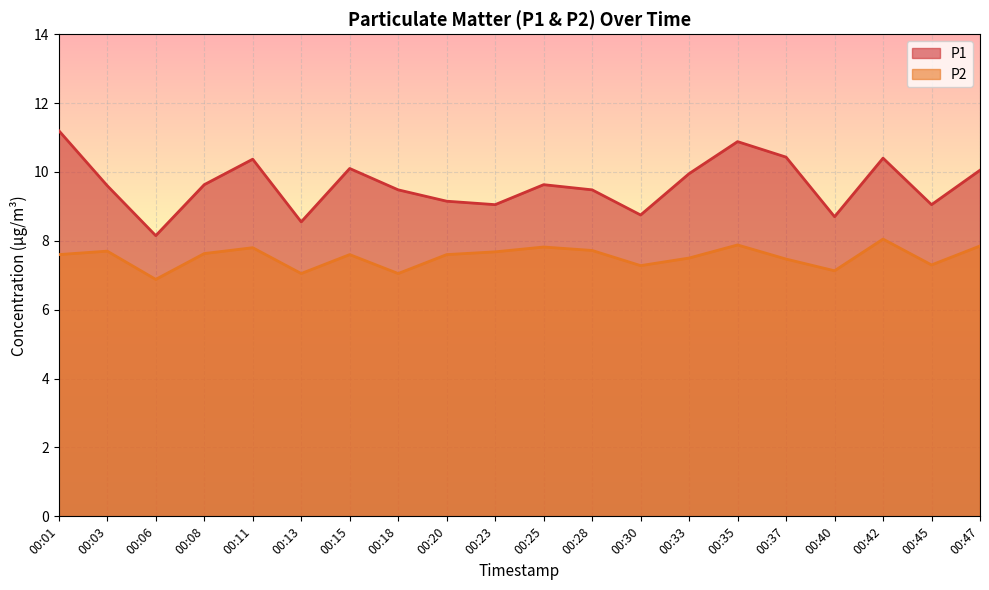

True or false: P1 and P2 intersect in this chart.

False